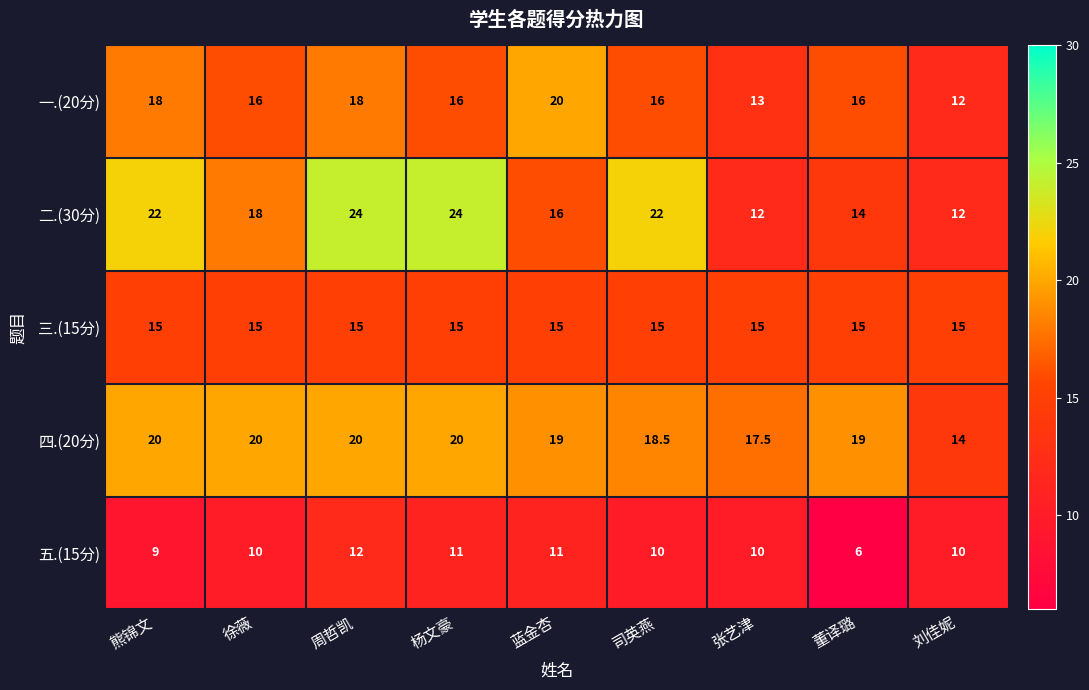

The 二.(30分) series shows 12.0 at 刘佳妮. True or false?

True